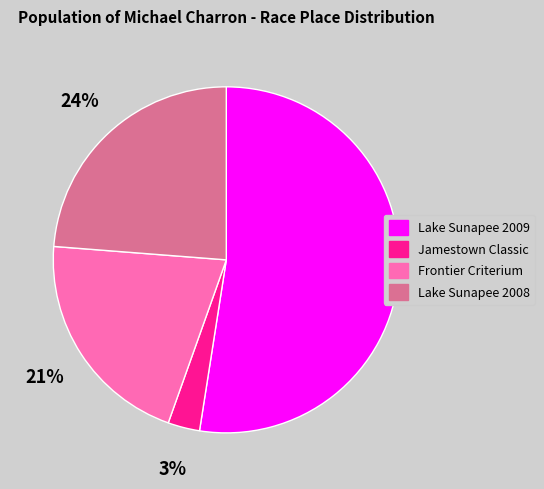

Between Lake Sunapee 2008 and Frontier Criterium, which is larger?

Lake Sunapee 2008